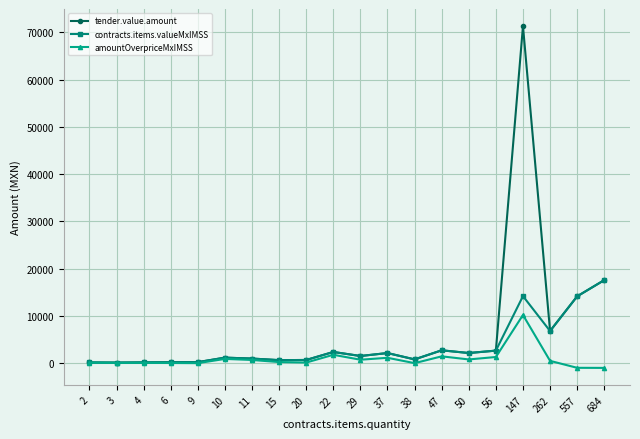

At which category is the sum across all series the highest?

147